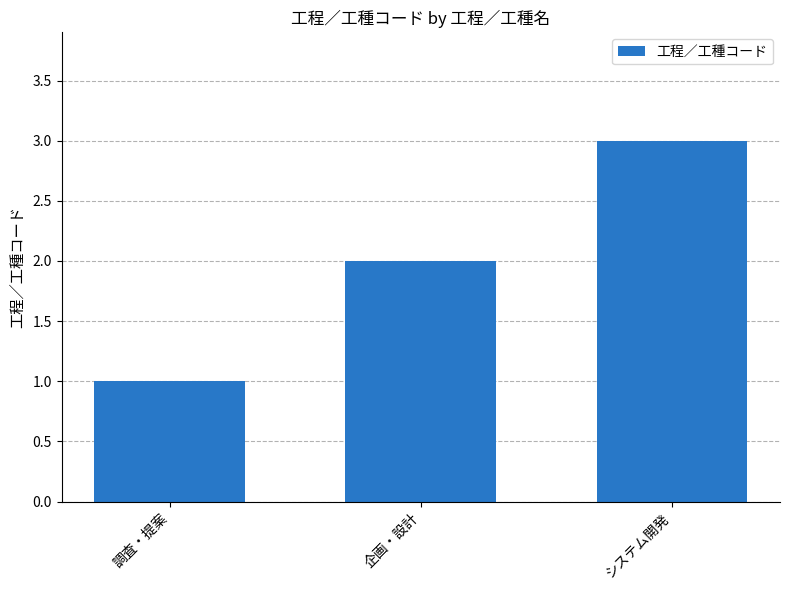

How many data points are less than 2?

1